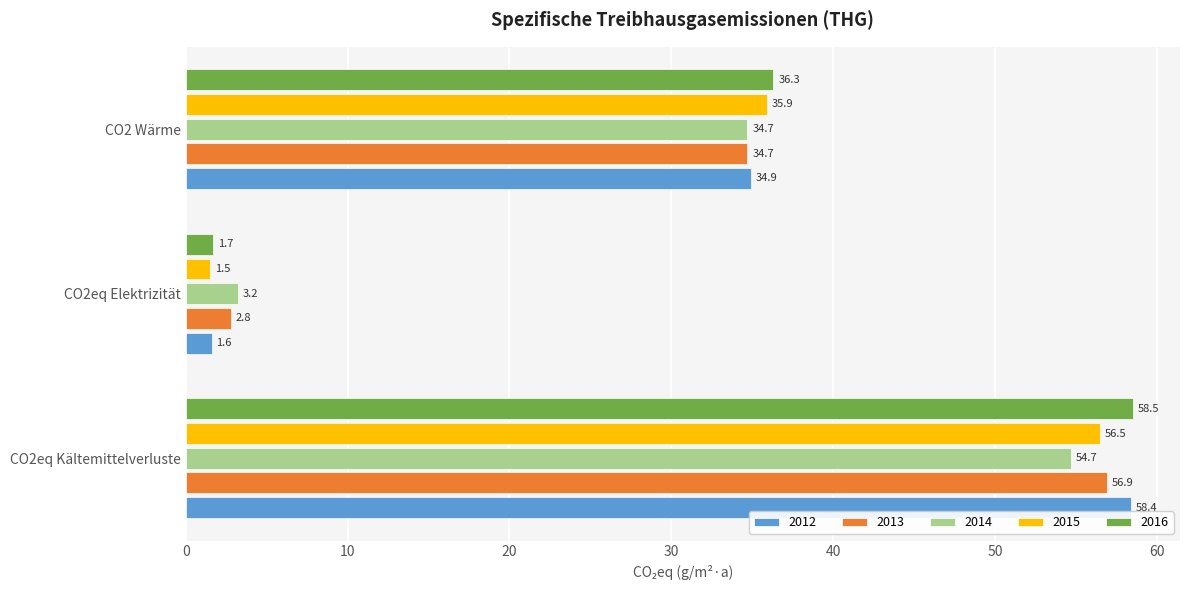

What is the sum of the 2016 values at CO2eq Elektrizität and CO2eq Kältemittelverluste?

60.2